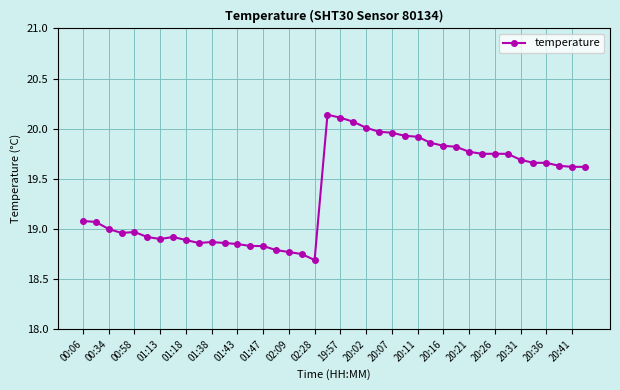

What is the smallest value displayed?

18.7